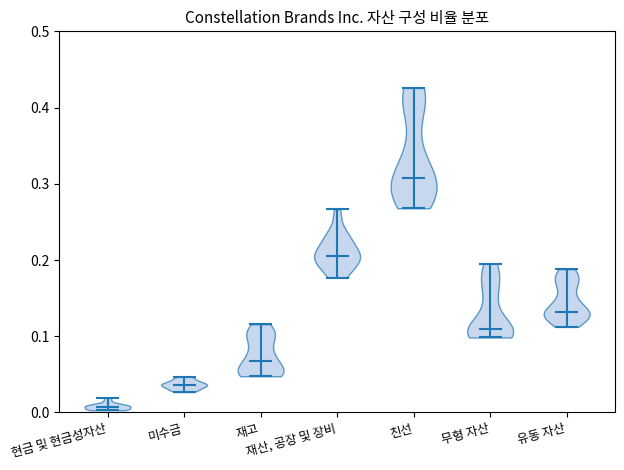

Which violin has the highest median line?

친선